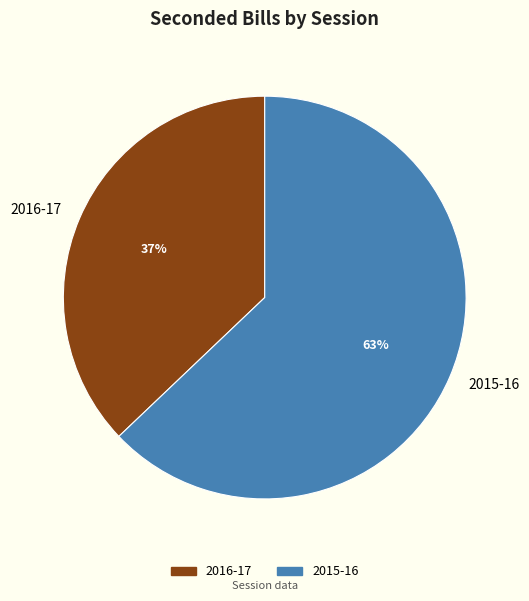

Which category has the smallest portion of the pie?

2016-17